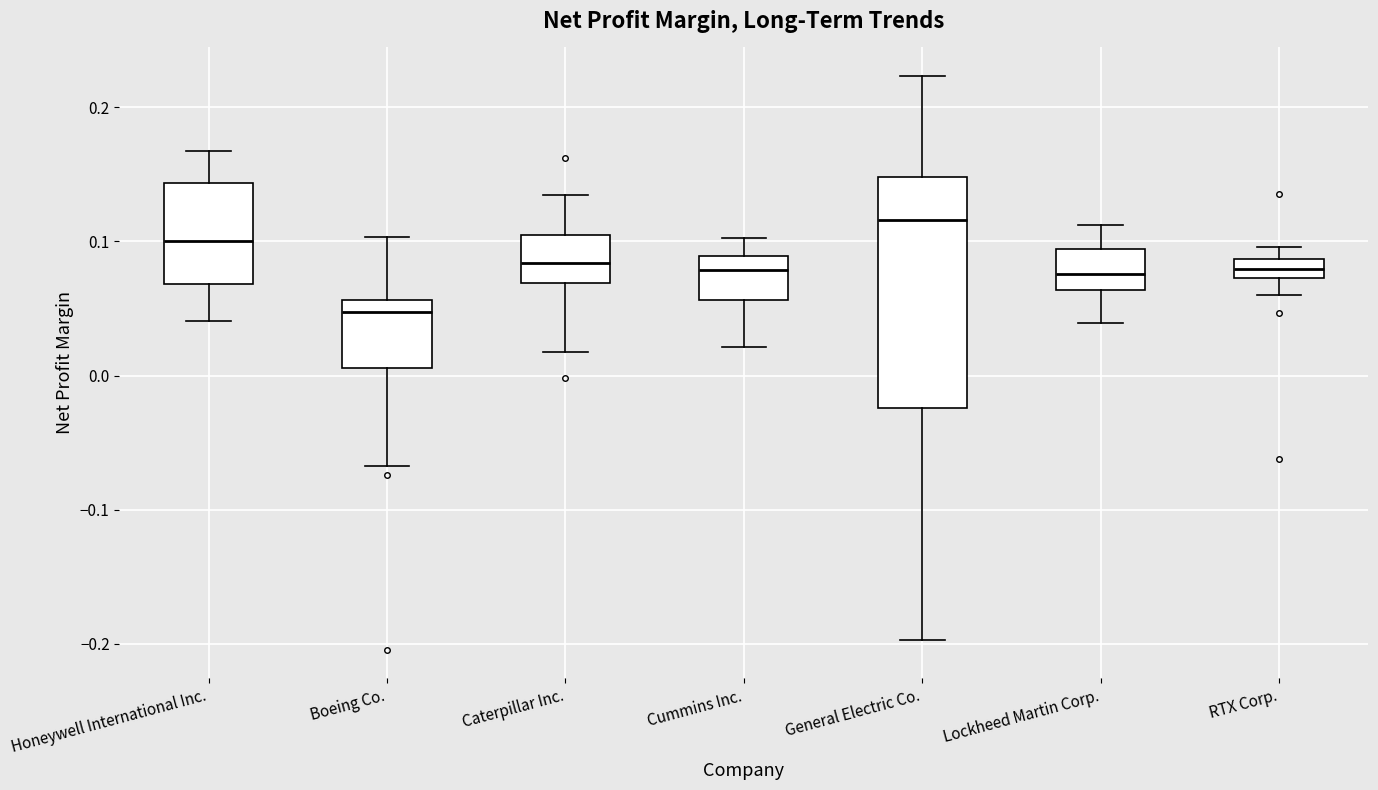

Where is the upper edge of the box for General Electric Co. on the y-axis? The values are not printed on the chart, so give them approximately, as read against the axis.

0.15